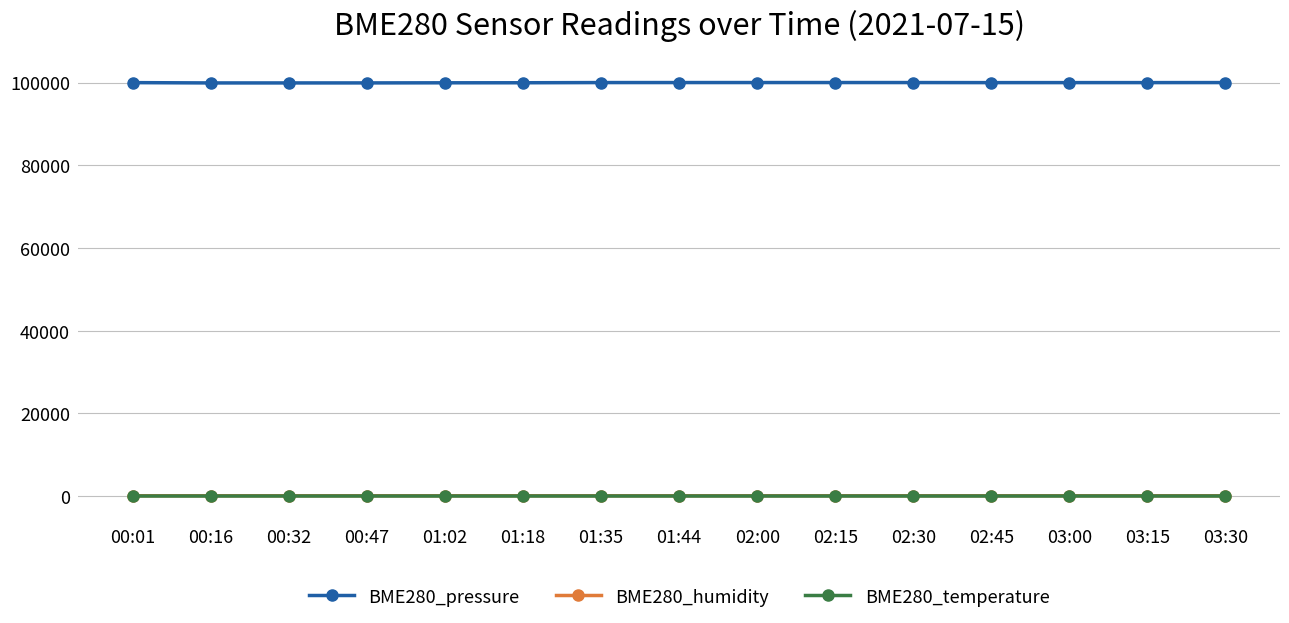

Is it true that BME280_humidity equals 84.3 at 02:00?

True